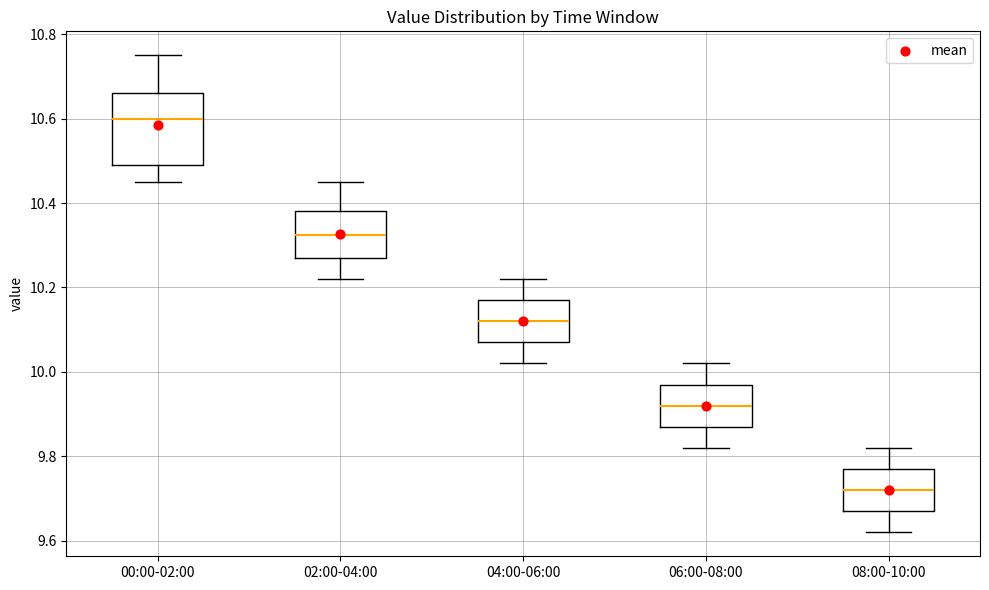

Comparing the boxes themselves (not the whiskers), which one is the tallest?

00:00-02:00